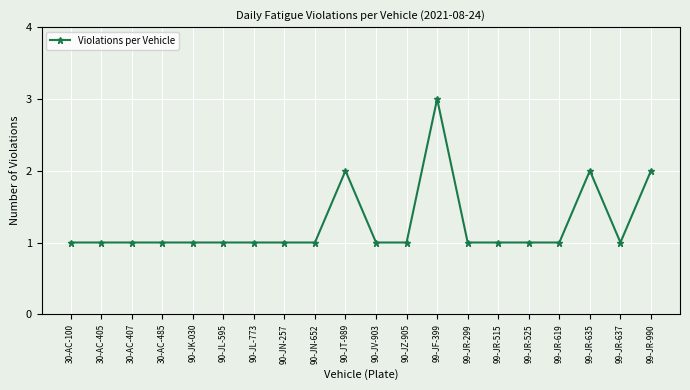

The value at 90-JL-773 is 2. True or false?

False